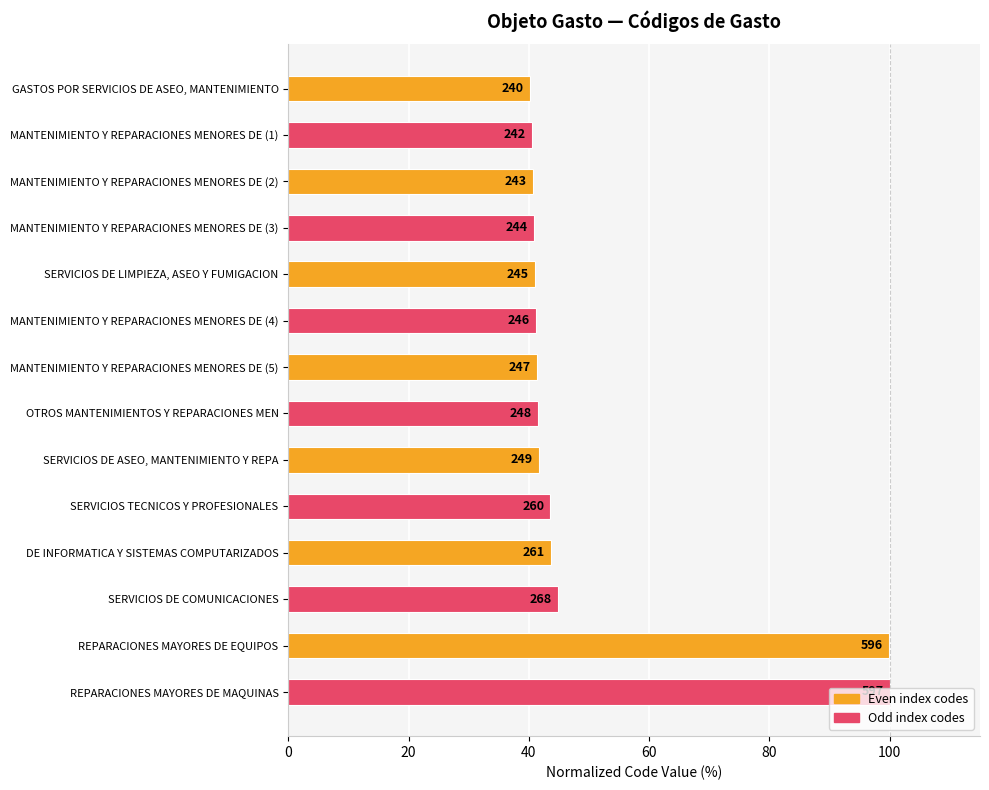

Does the chart contain stacked bars?

No